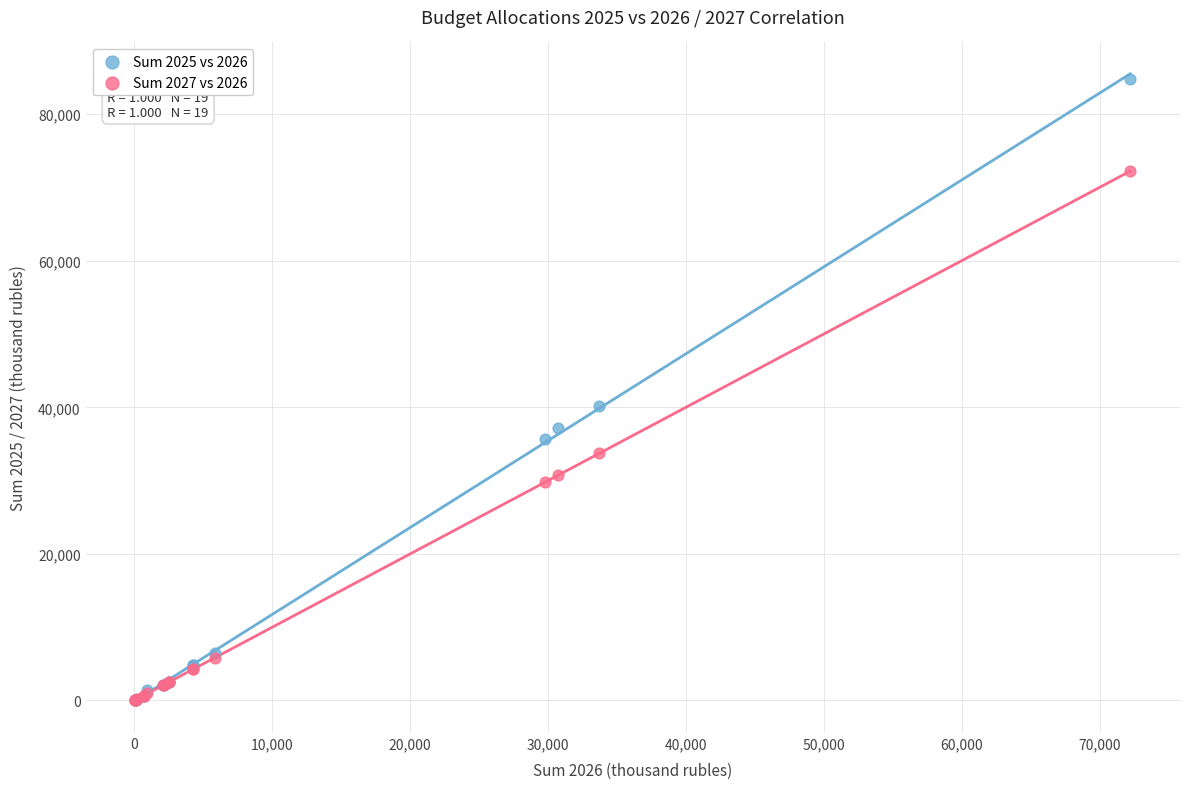

Across all series, what Y value is closest to 42435?

40188.7